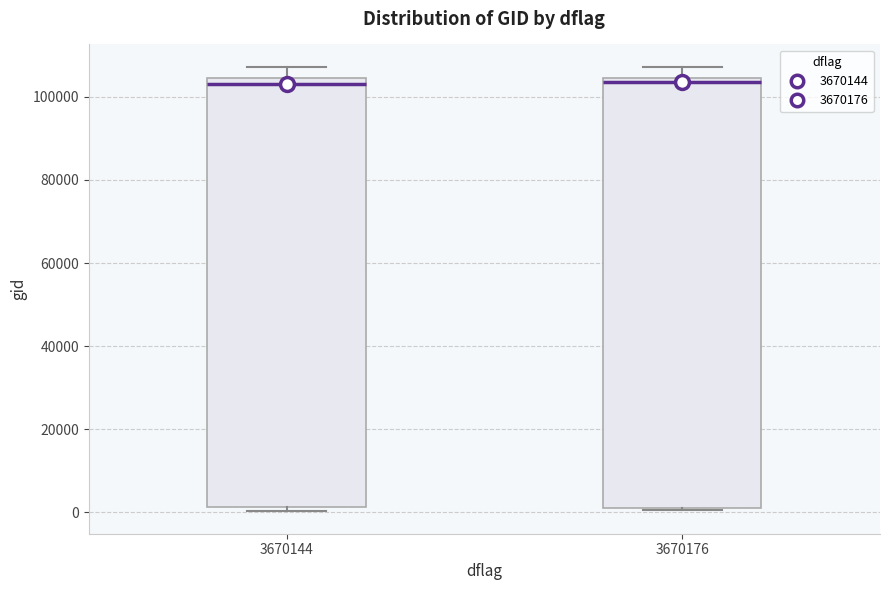

Reading left to right, transcribe this box plot: for each box, give where its median line is, the range the box spans, and where its two whiskers end, as read against the y-axis. The values are not printed on the chart, so give them approximately, as read against the axis.

3670144: median 104000 (just below the box's upper edge), box 2000 to 104000, whiskers 0 to 108000
3670176: median 104000 (just below the box's upper edge), box 2000 to 104000, whiskers 0 to 108000